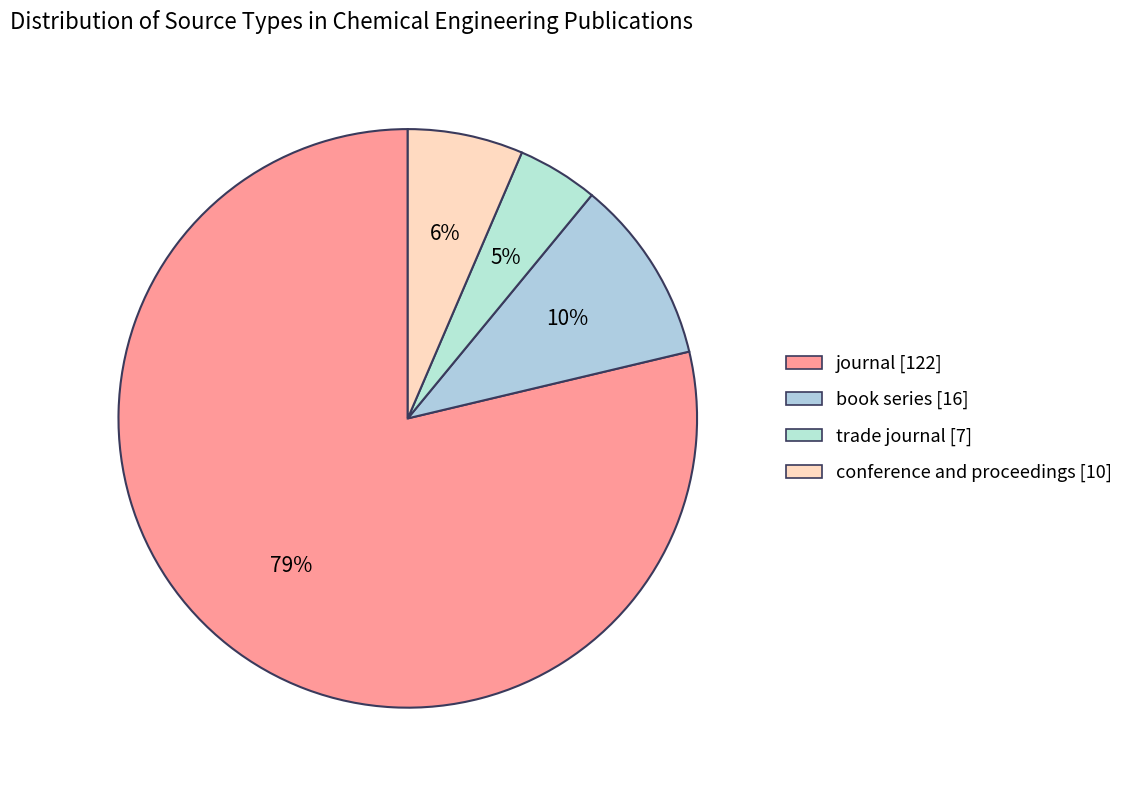

How many segments does this pie chart have?

4